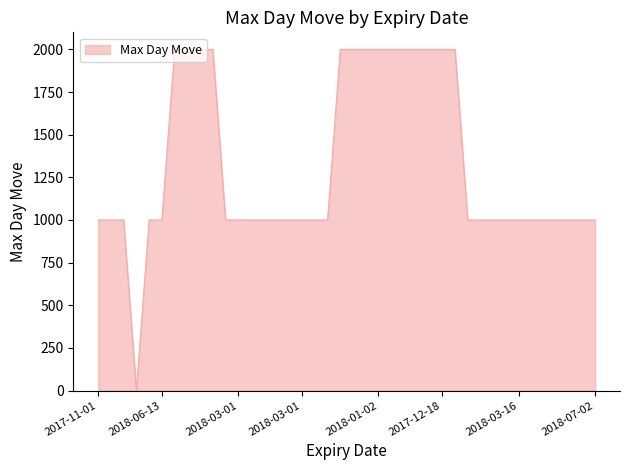

What is the greatest value displayed?

2000